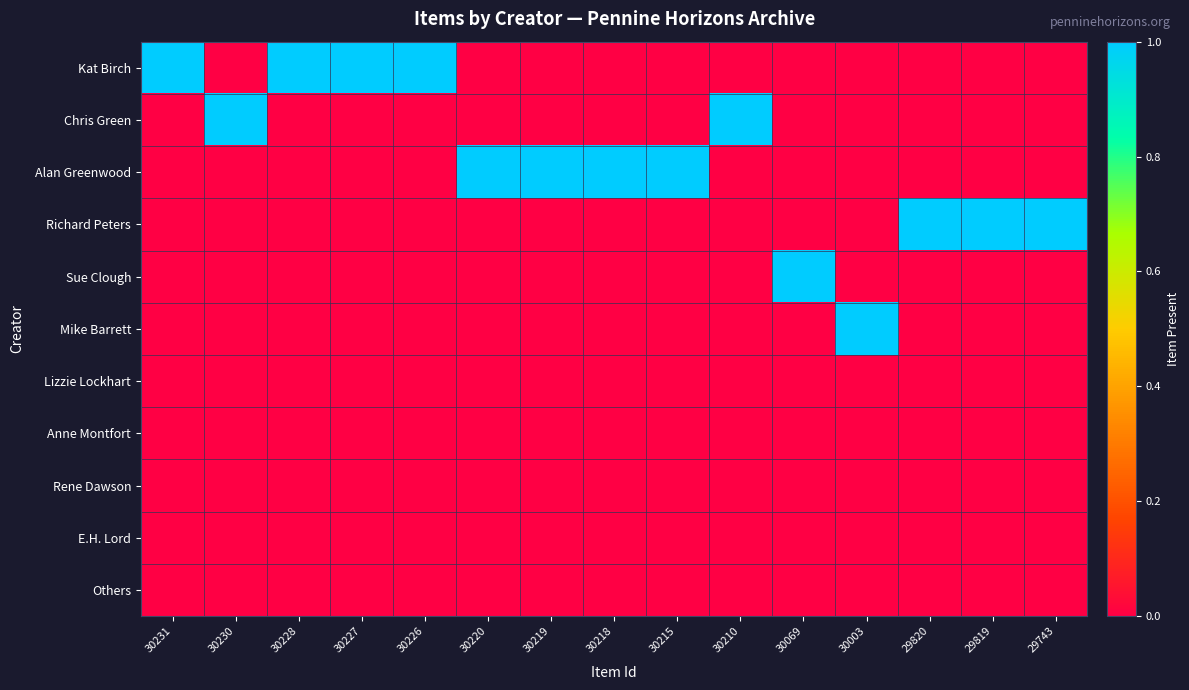

Which has a higher value, 29743 or 30215?

29743